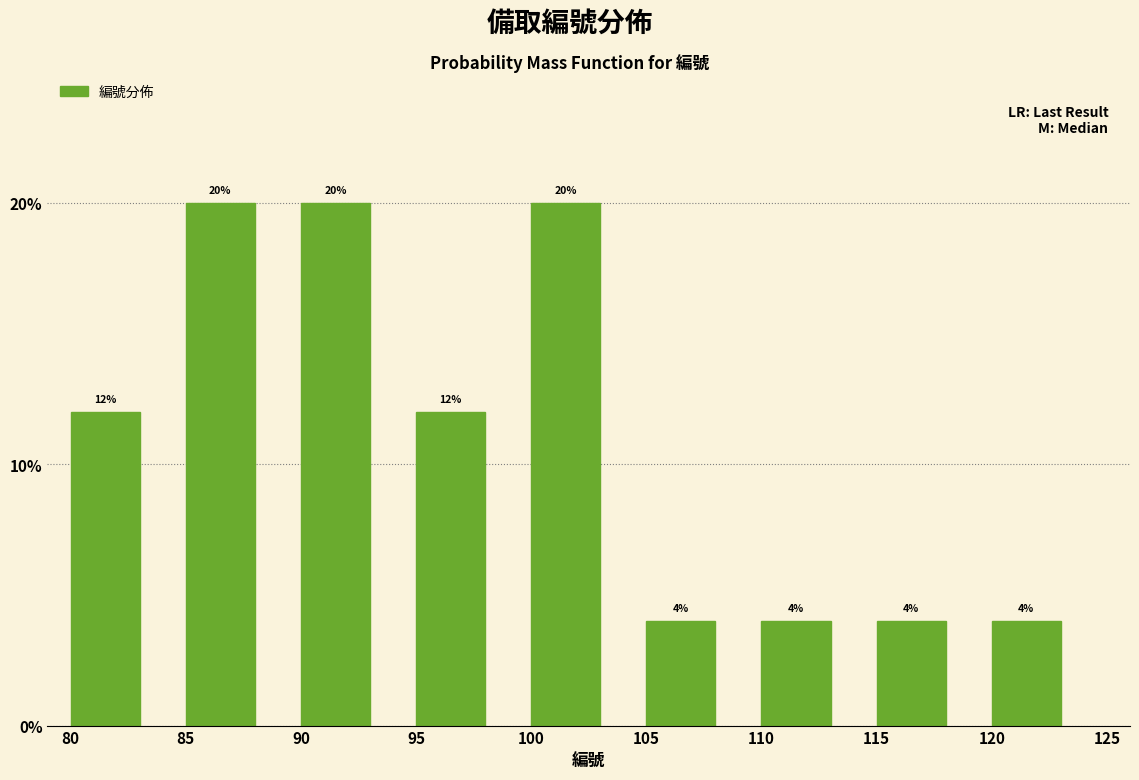

Reading left to right, list every bar in this chart as the range it spans on the x-axis followed by its height.

80 to 85: 12
85 to 90: 20
90 to 95: 20
95 to 100: 12
100 to 105: 20
105 to 110: 4
110 to 115: 4
115 to 120: 4
120 to 125: 4